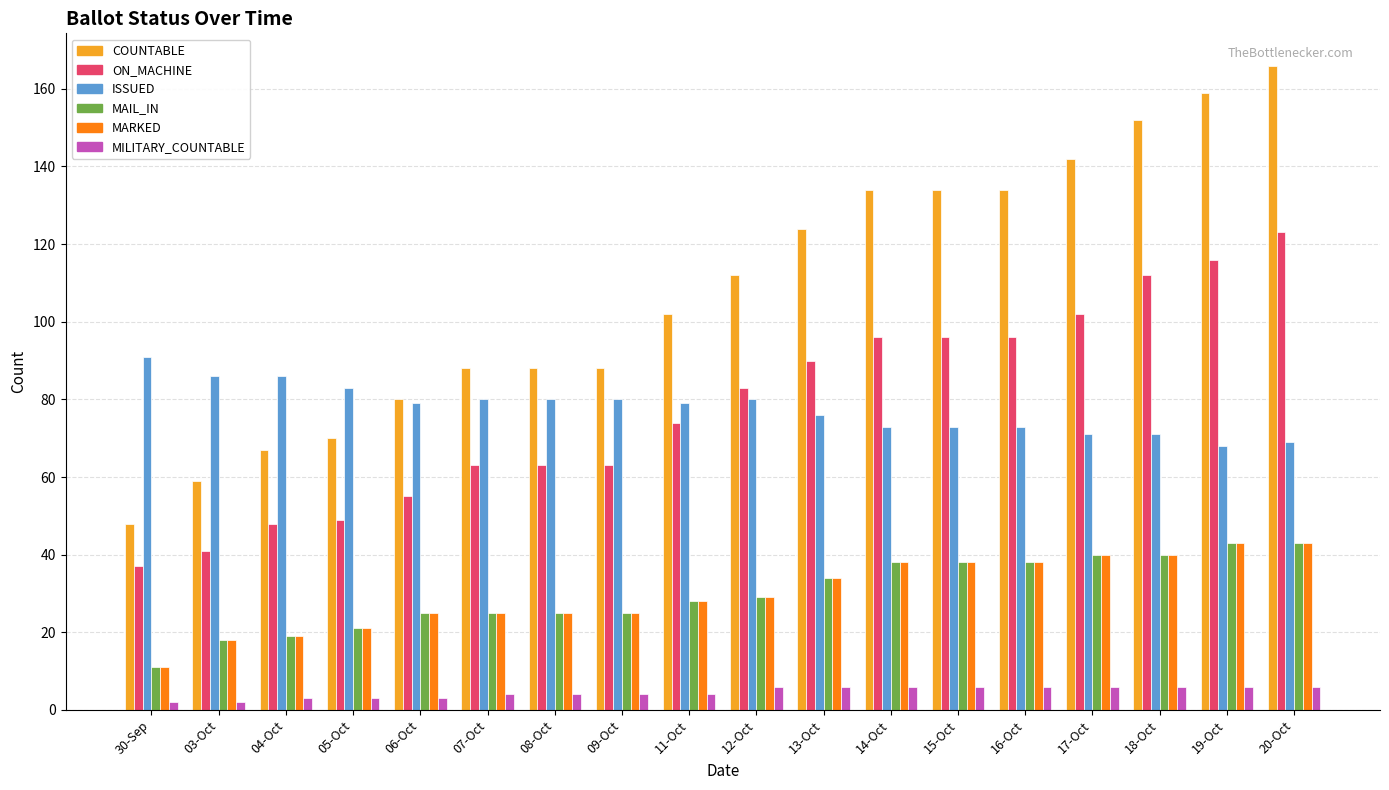

Which series has the widest spread of values?

COUNTABLE